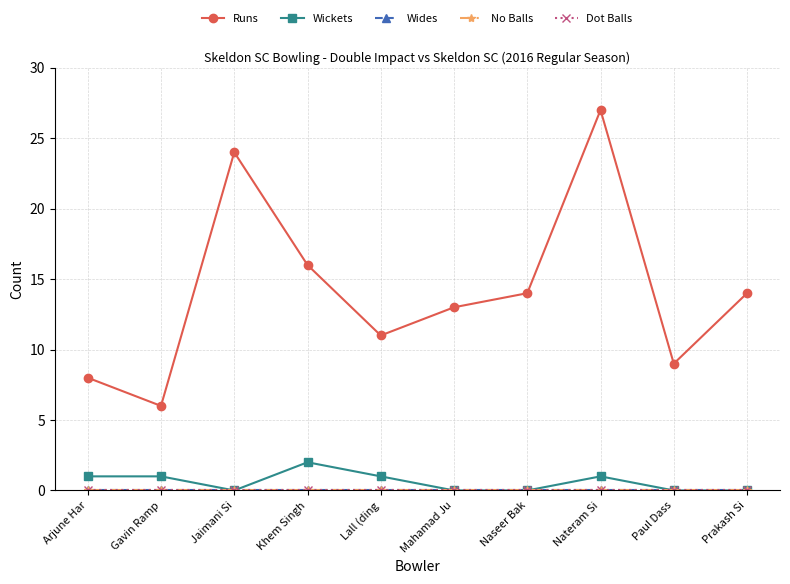

How many lines are shown in the chart?

5